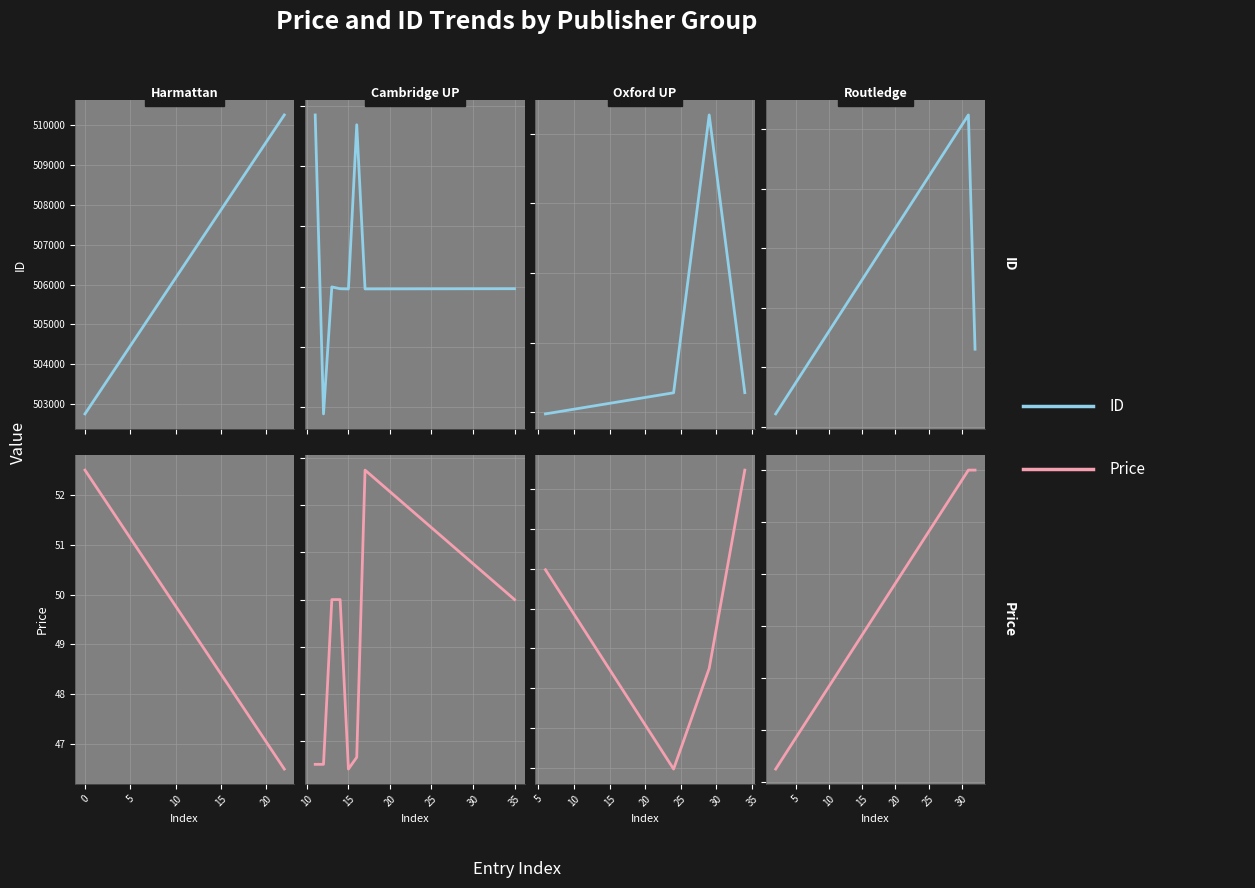

How many series are shown in this chart?

2